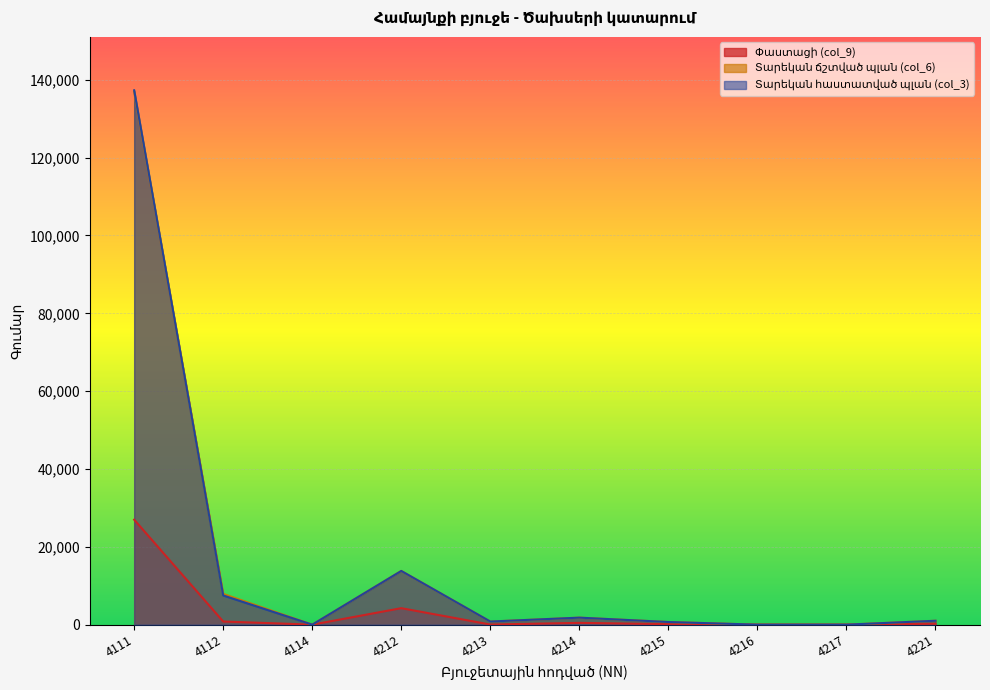

What is the difference between the second highest and second lowest values in the Տարեկան հաստատված պլան (col_3) series?

13800.0